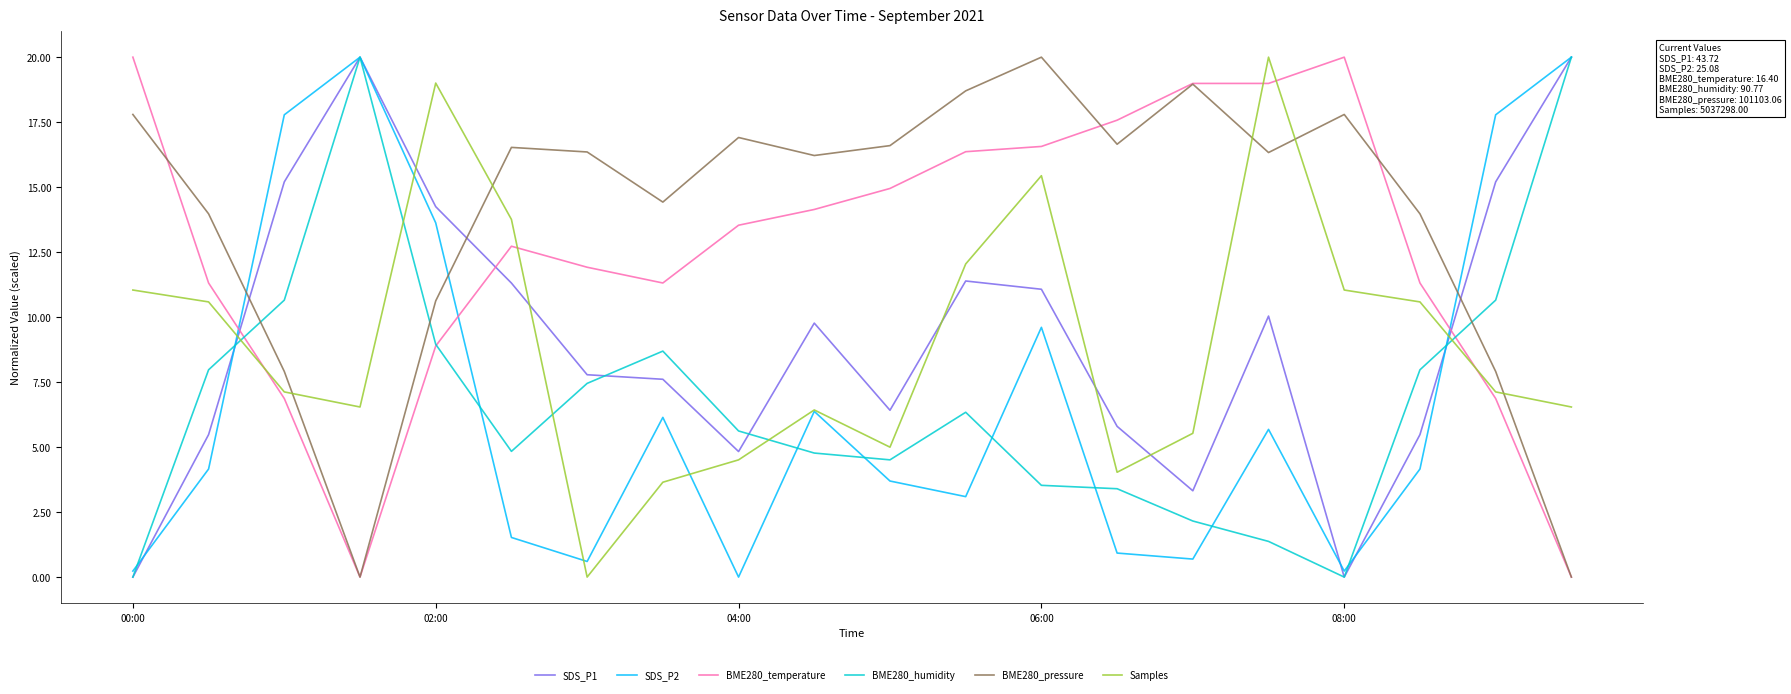

What is the maximum value shown in the chart?

20.0